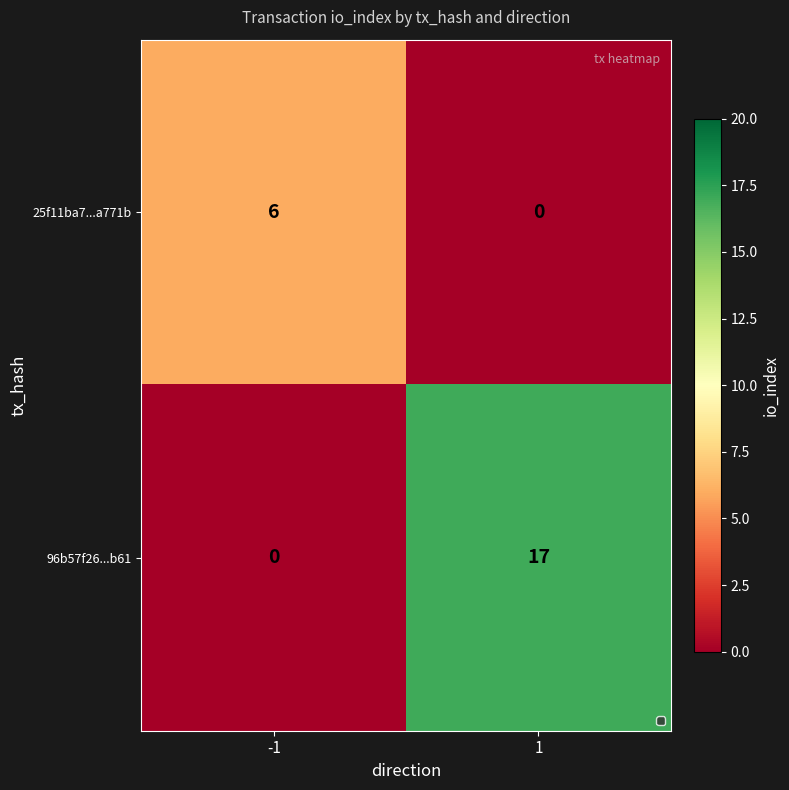

What is the total value across all series at 1?

17